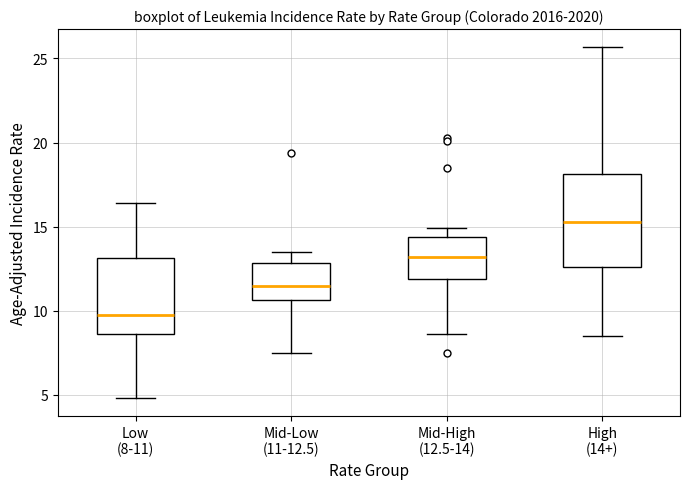

Reading left to right, read every box against the y-axis: the position of its median line, the range the box covers, and the ends of its whiskers. The values are not printed on the chart, so give them approximately, as read against the axis.

Low (8-11): median 10.0, box 8.5 to 13.0, whiskers 5.0 to 16.5
Mid-Low (11-12.5): median 11.5, box 10.5 to 13.0, whiskers 7.5 to 13.5
Mid-High (12.5-14): median 13.0, box 12.0 to 14.5, whiskers 8.5 to 15.0
High (14+): median 15.5, box 12.5 to 18.0, whiskers 8.5 to 25.5